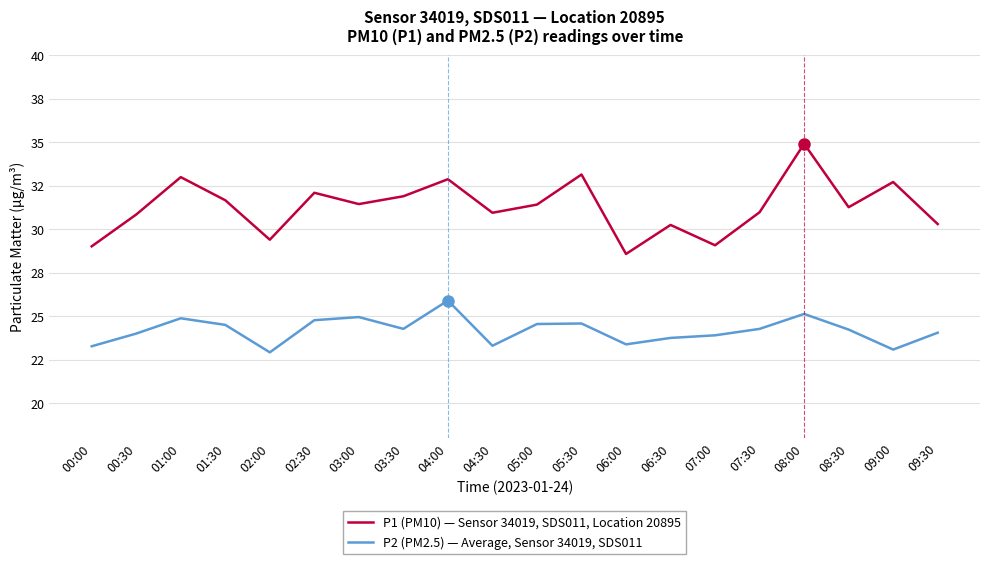

Reading right to left, list all the values displayed in this chart.

P1 (PM10) — Sensor 34019, SDS011, Location 20895: 30.3	32.7	31.3	34.9	31.0	29.1	30.2	28.6	33.1	31.4	30.9	32.9	31.9	31.4	32.1	29.4	31.7	33.0	30.9	29.0
P2 (PM2.5) — Average, Sensor 34019, SDS011: 24.1	23.1	24.2	25.1	24.3	23.9	23.8	23.4	24.6	24.6	23.3	25.9	24.3	24.9	24.8	22.9	24.5	24.9	24.0	23.3